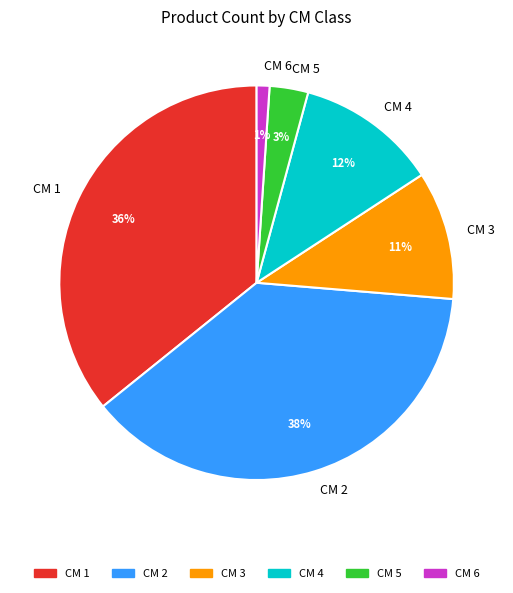

Which slice is the largest?

CM 2